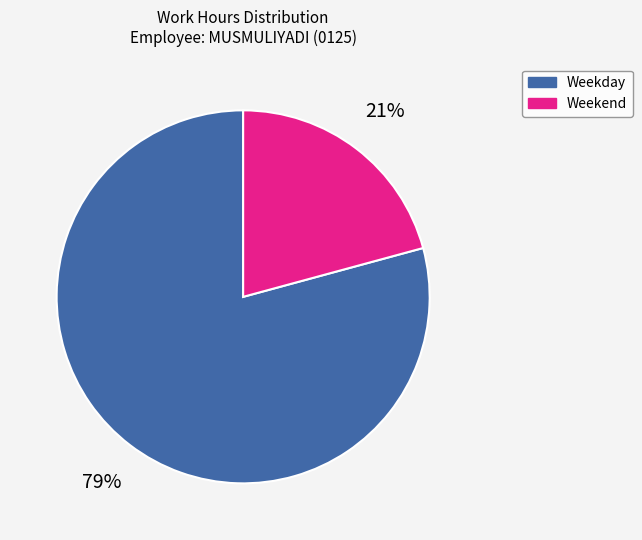

Is there any slice that represents more than half of the pie?

Yes